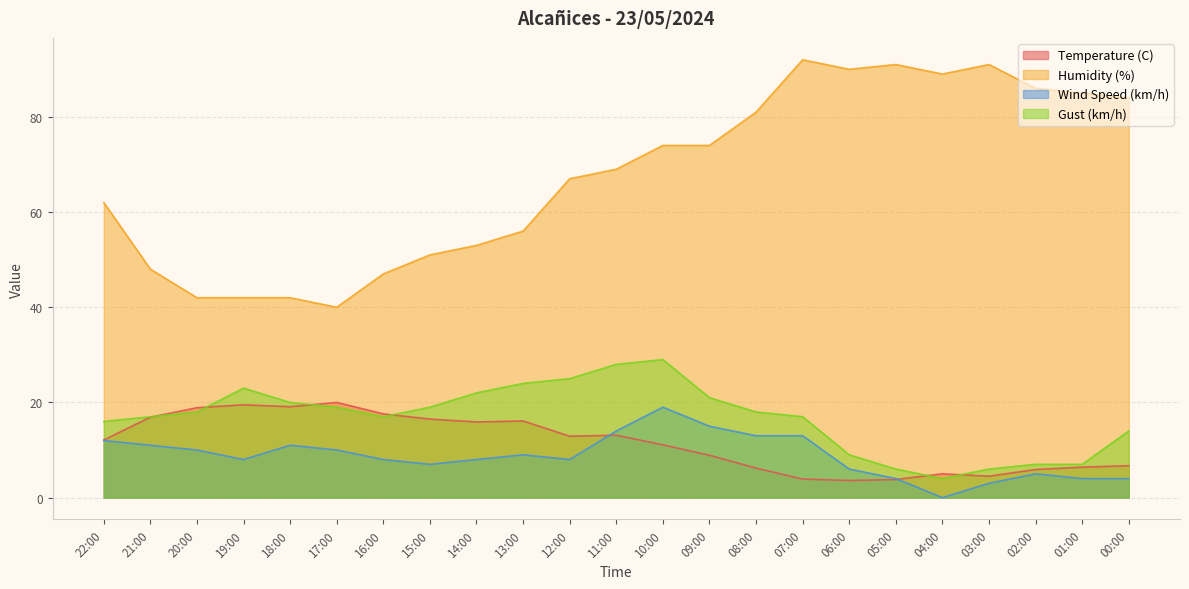

True or false: Humidity (%) has more than 2 points higher than both neighbors.

True